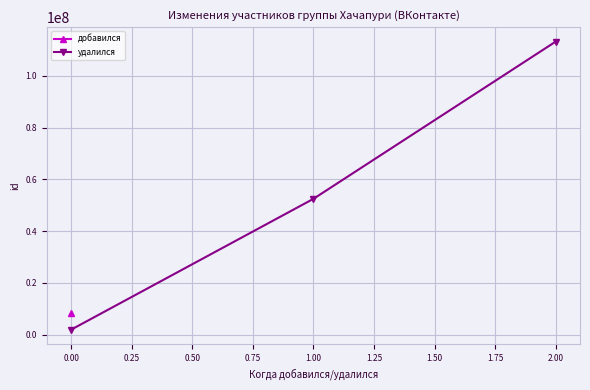

Is it true that удалился equals 1915775 at 0.00?

True